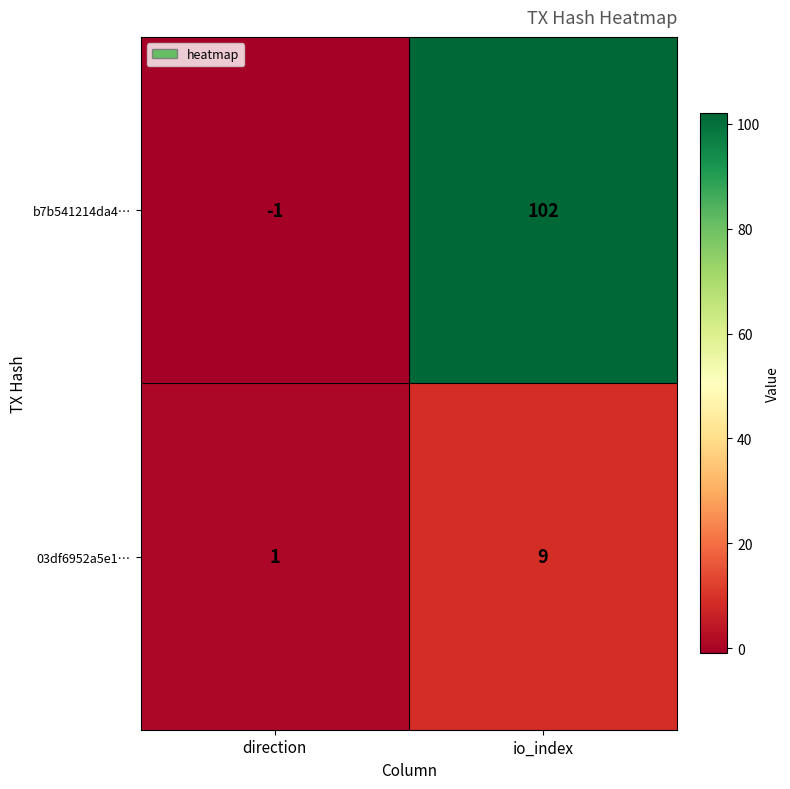

How many data points in 03df6952a5e1… are less than 9?

1